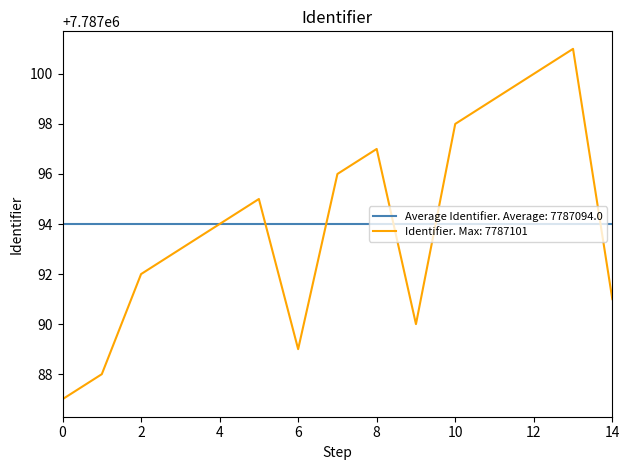

Which series has the widest spread of values?

Identifier. Max: 7787101